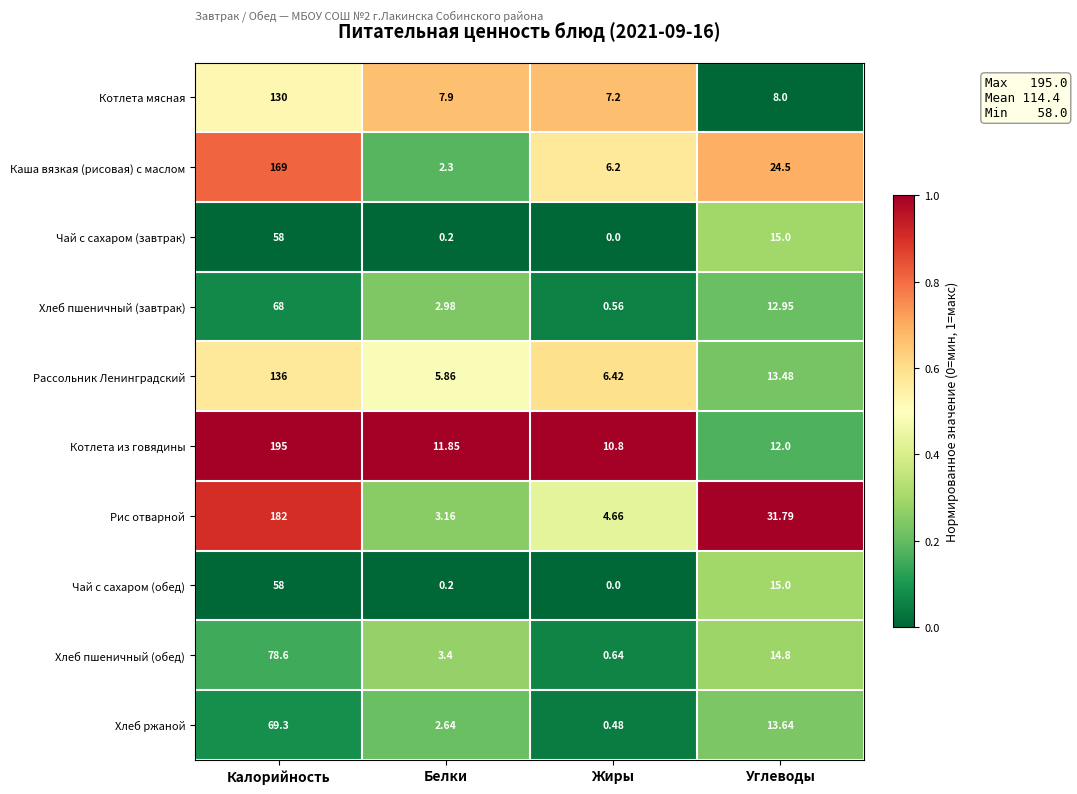

List the labels in order of Котлета из говядины value, largest first.

Калорийность, Углеводы, Белки, Жиры